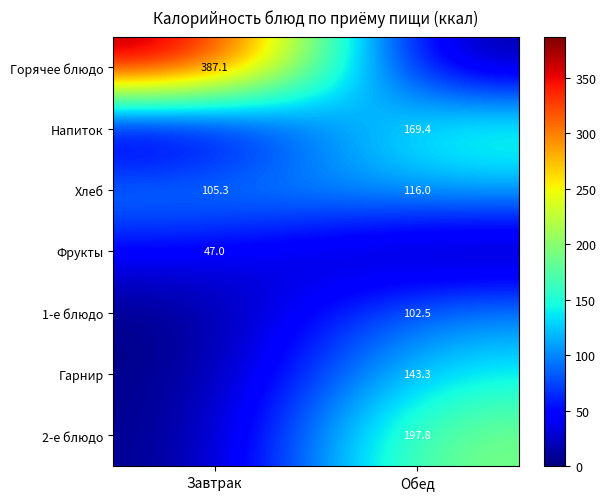

What is the sum of all Хлеб values?

221.3